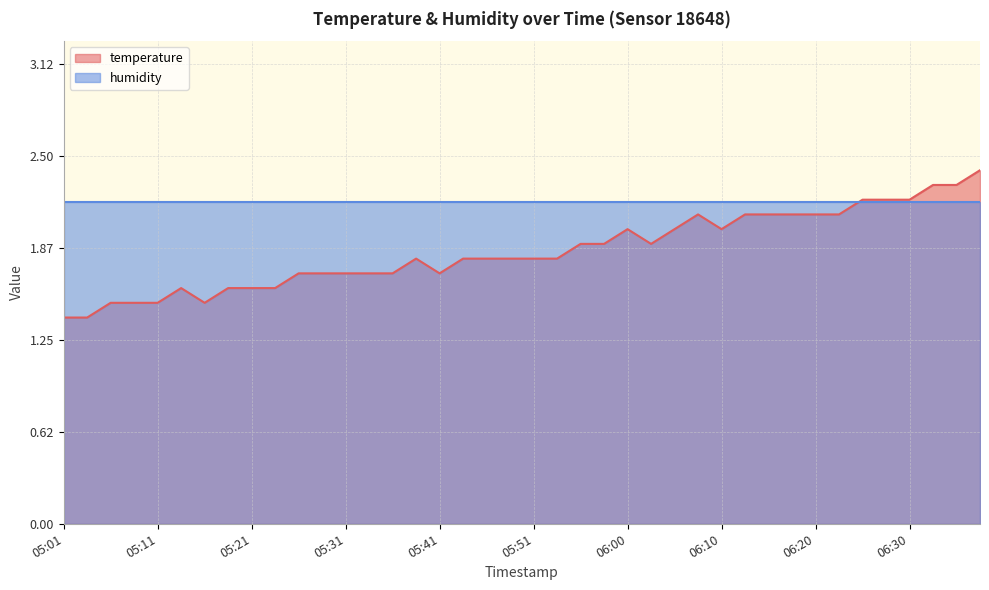

Reading left to right, list all the values displayed in this chart.

1.4	1.4	1.5	1.5	1.5	1.6	1.5	1.6	1.6	1.6	1.7	1.7	1.7	1.7	1.7	1.8	1.7	1.8	1.8	1.8	1.8	1.8	1.9	1.9	2.0	1.9	2.0	2.1	2.0	2.1	2.1	2.1	2.1	2.1	2.2	2.2	2.2	2.3	2.3	2.4